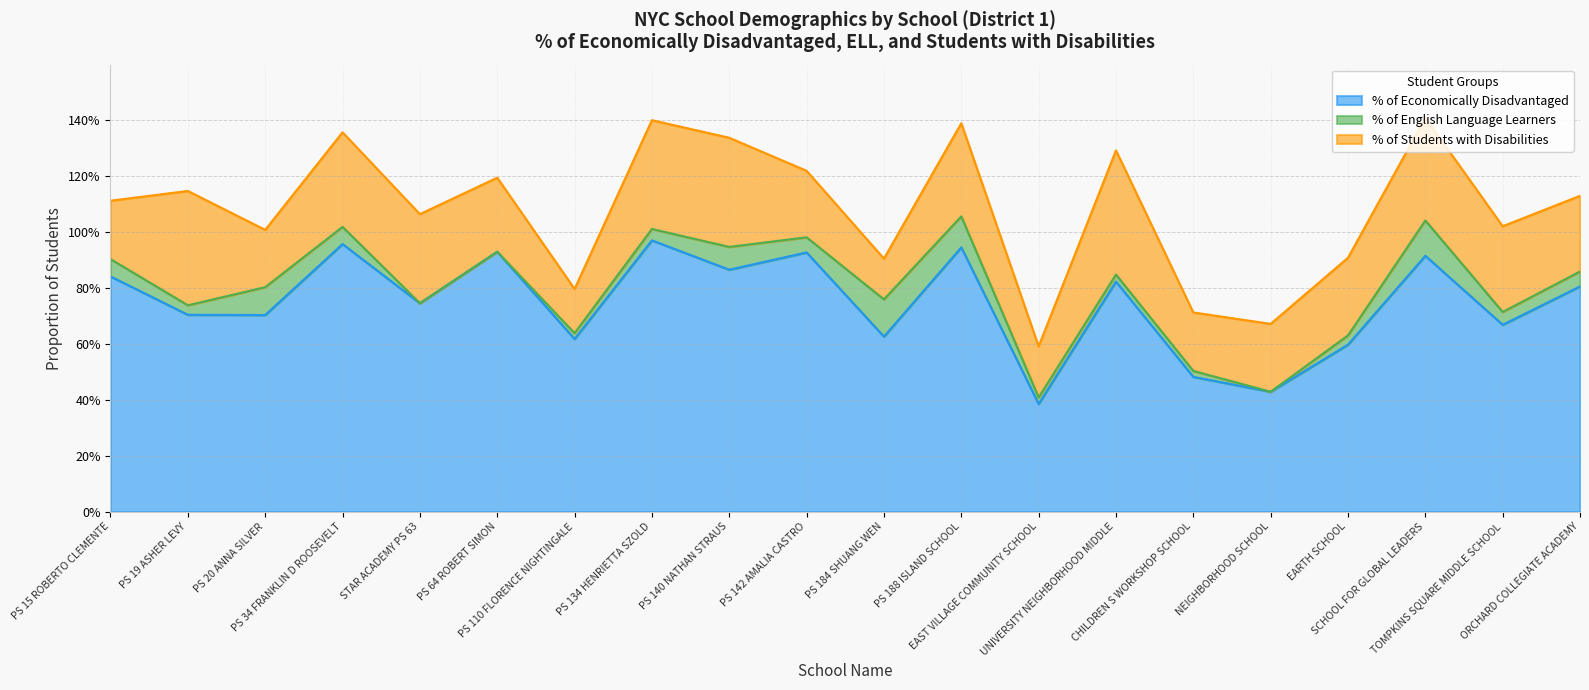

At which label does % of English Language Learners reach its peak?

PS 184 SHUANG WEN